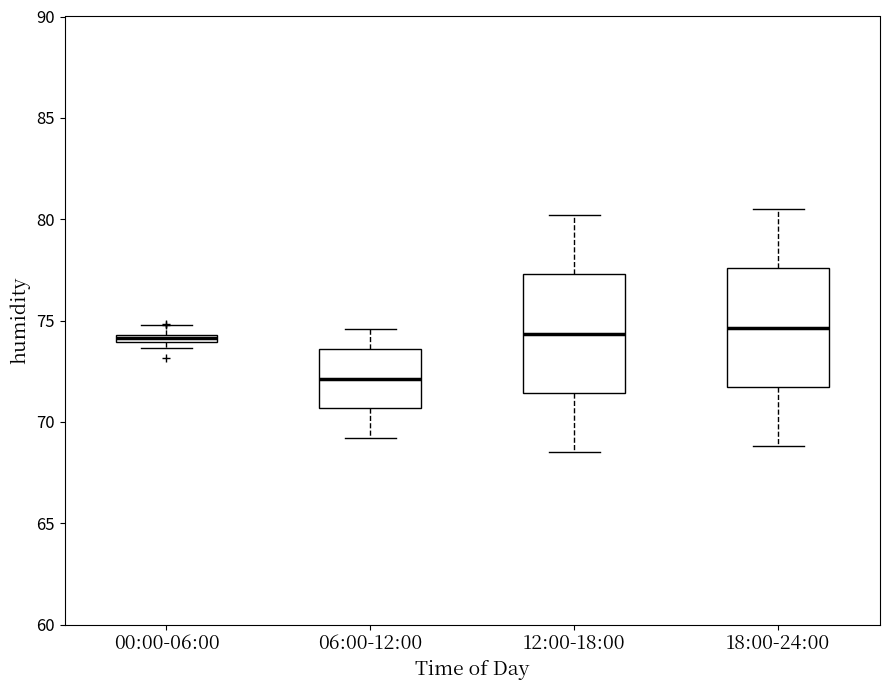

Where does the median line of the box for 12:00-18:00 sit on the y-axis? The values are not printed on the chart, so give them approximately, as read against the axis.

74.5